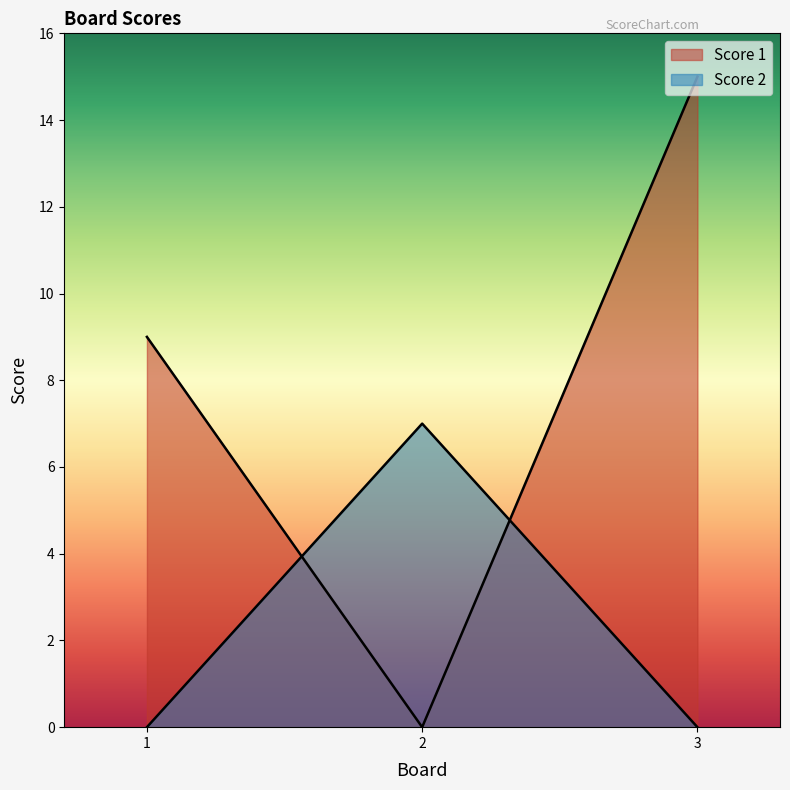

List the labels in order of Score 1 value, largest first.

3, 1, 2